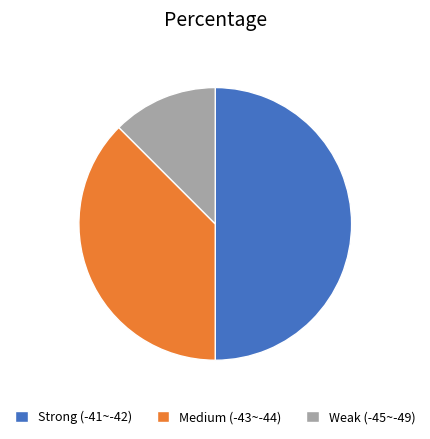

What is the largest slice in the pie chart?

Strong (-41~-42)